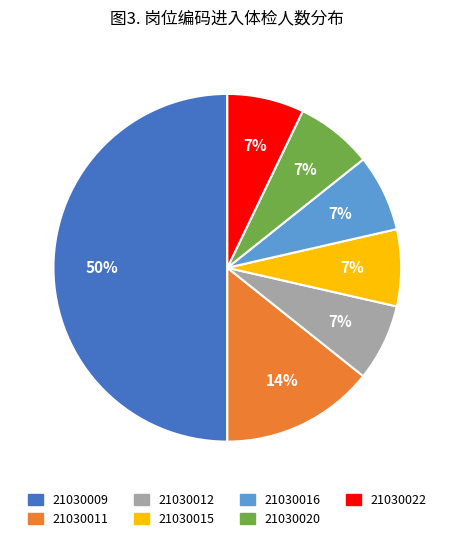

Does 21030011 represent more than half of the total?

No